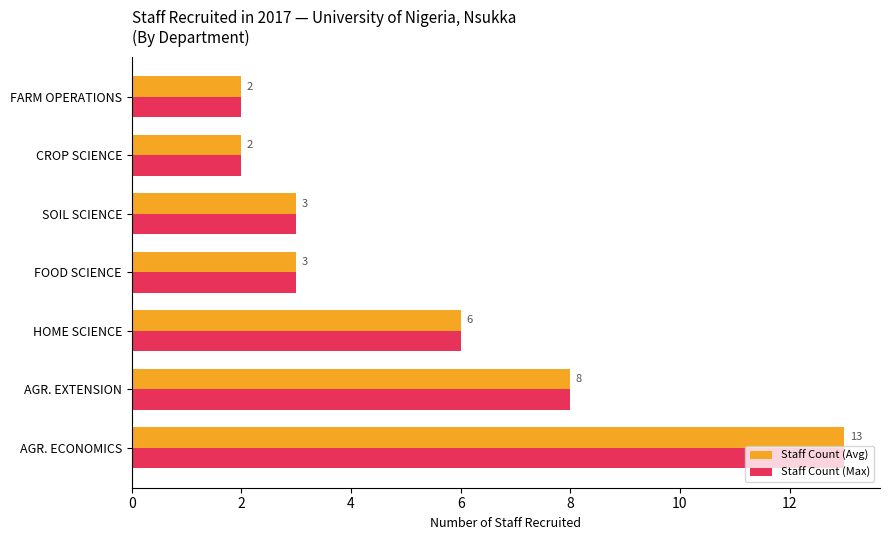

Is it true that Staff Count (Avg) equals 3 at FOOD SCIENCE?

True